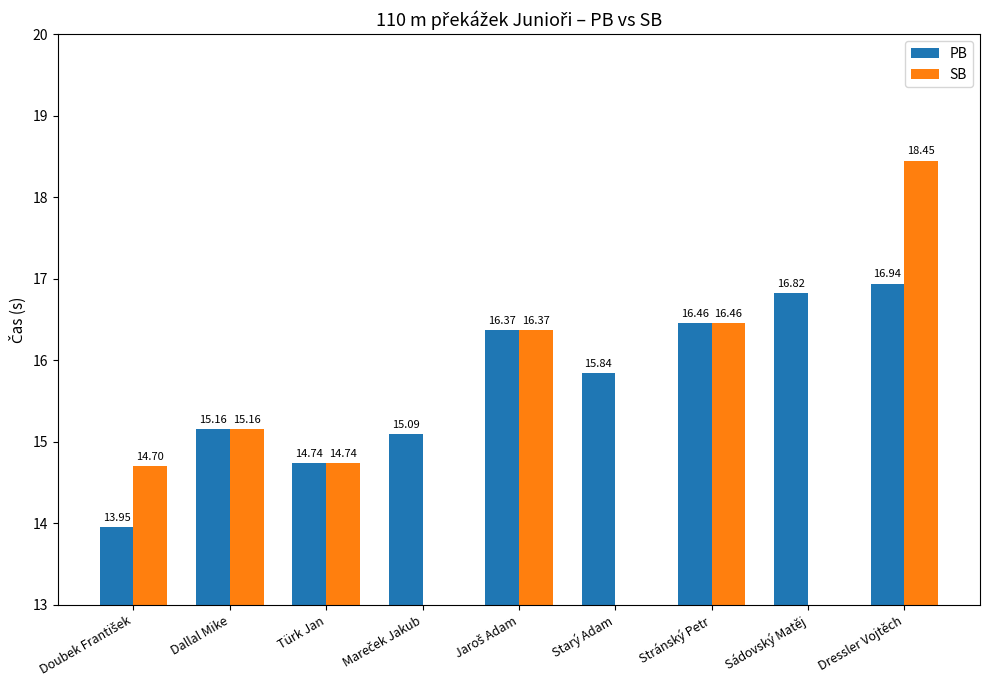

Which category has the highest value in the PB series?

Dressler Vojtěch